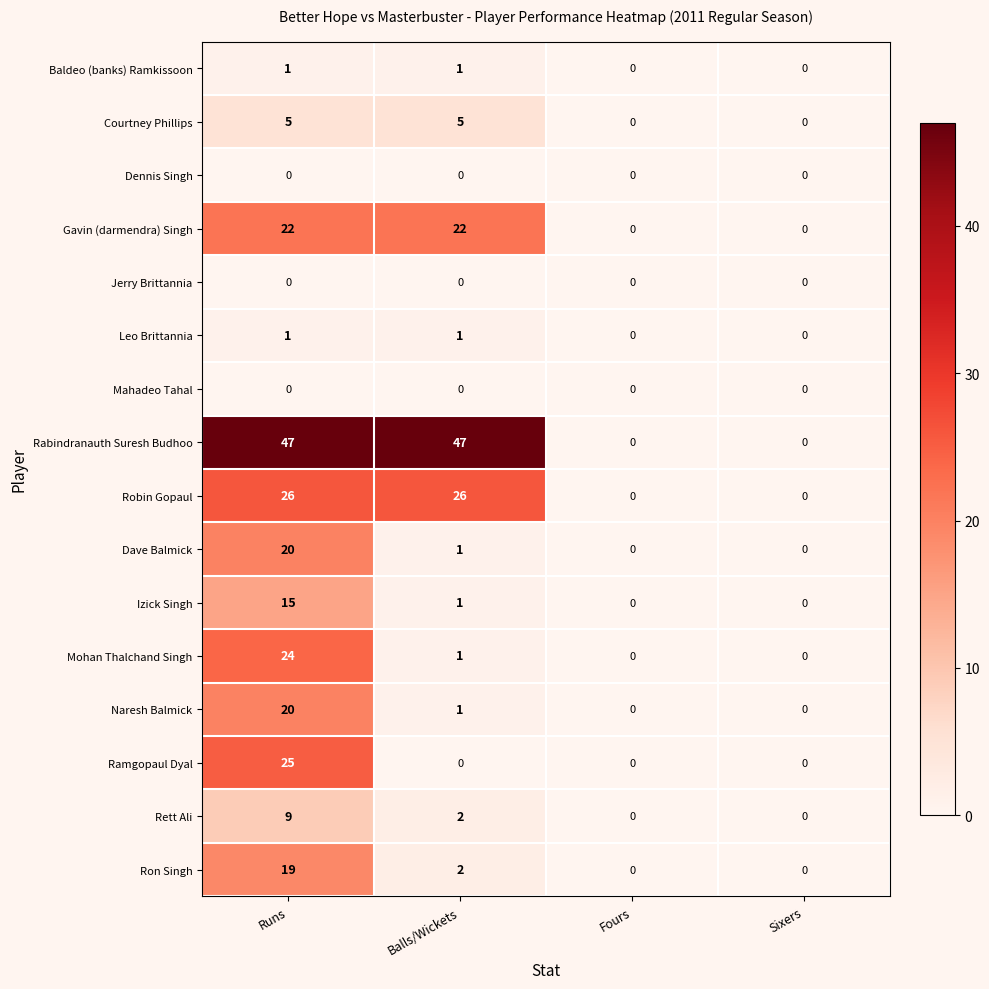

The Baldeo (banks) Ramkissoon series shows 0 at Sixers. True or false?

True